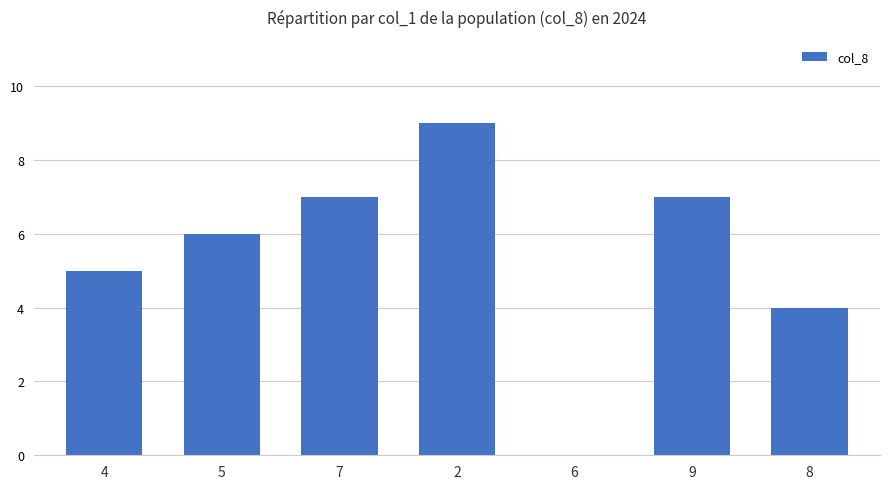

Which has a higher value, 4 or 2?

2